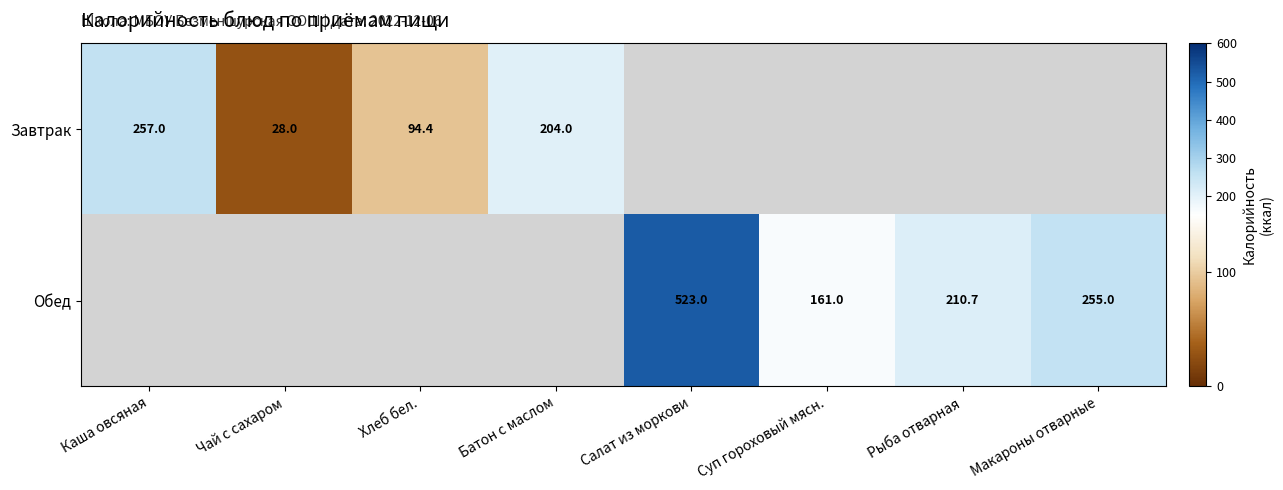

Is it true that Завтрак equals 456.0 at Каша овсяная?

False